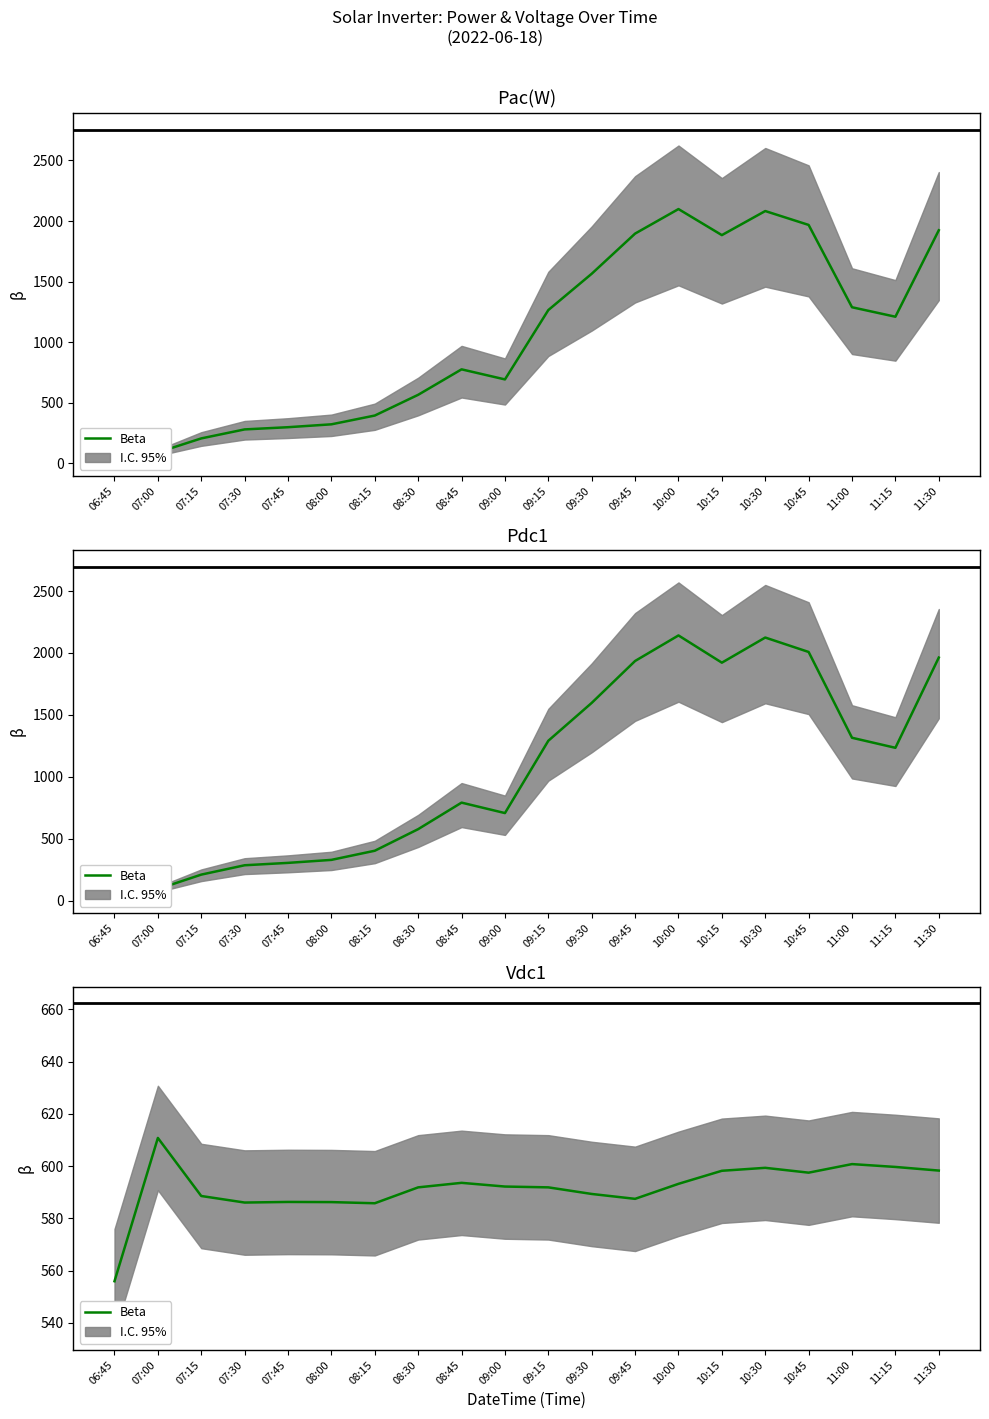

Approximately how many times larger is the value at 10:30 compared to 06:45?

1.1